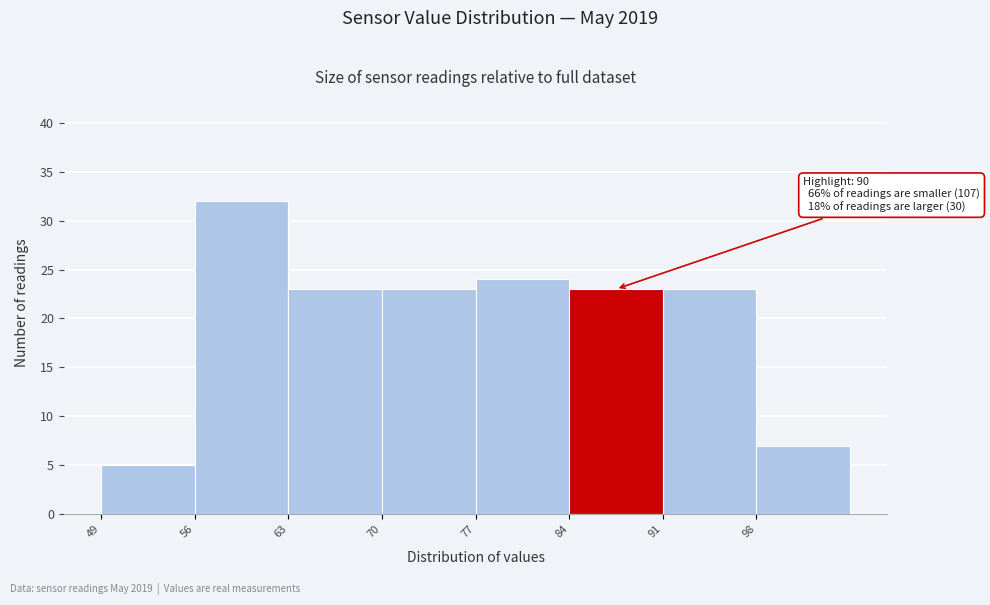

Which range on the x-axis has the tallest bar?

56 to 63